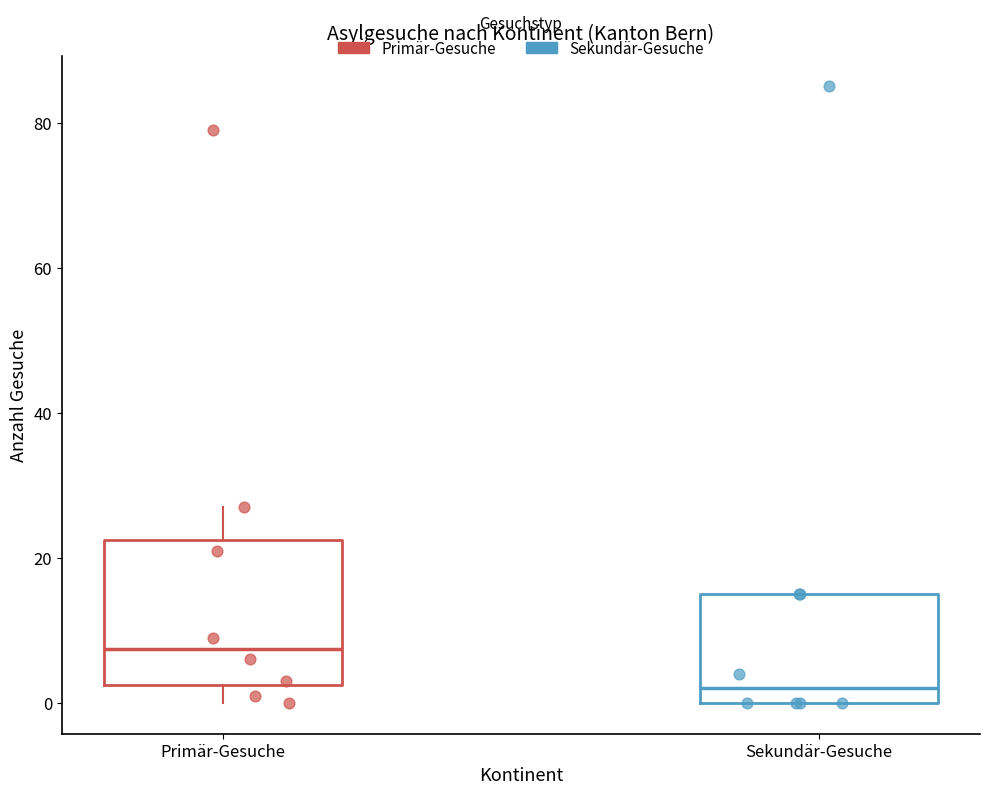

Where is the upper edge of the box for Sekundär-Gesuche on the y-axis? The values are not printed on the chart, so give them approximately, as read against the axis.

16